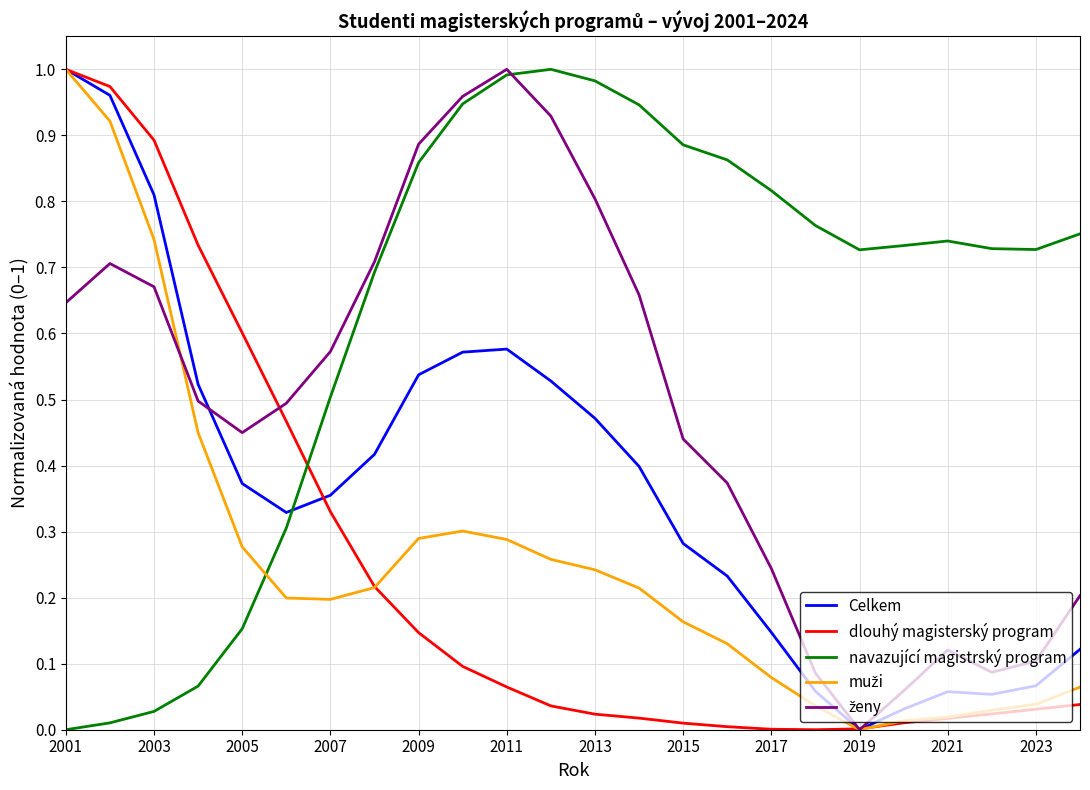

Which series has the largest total across all categories?

navazující magistrský program